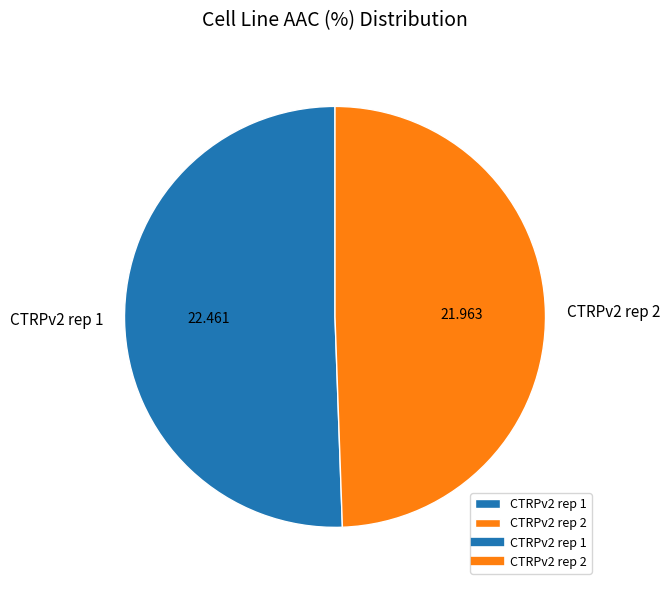

Does CTRPv2 rep 1 account for over 50% of the chart?

Yes